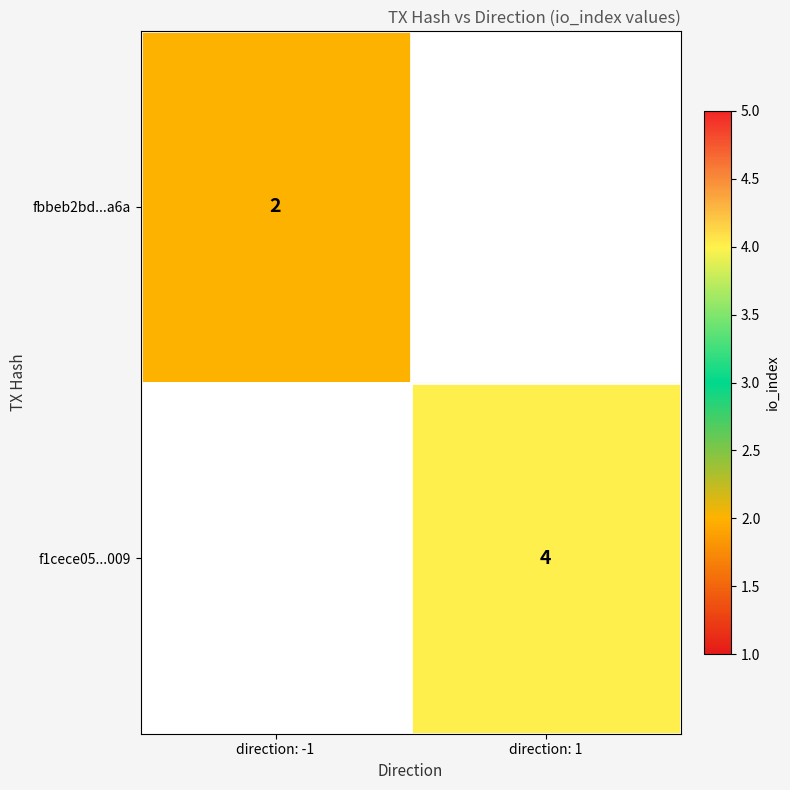

Is it true that fbbeb2bd...a6a equals 2 at direction: -1?

True